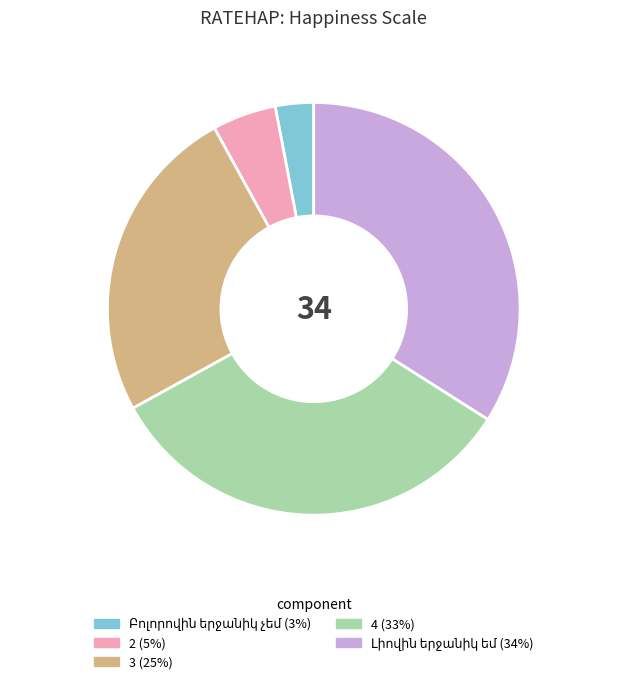

Is there a majority slice in this chart?

No